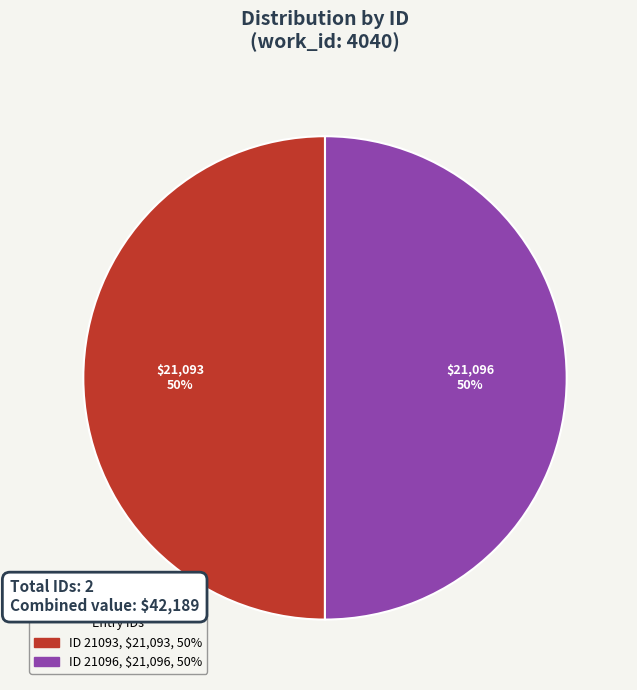

To the nearest percent, what is the average slice percentage?

50%